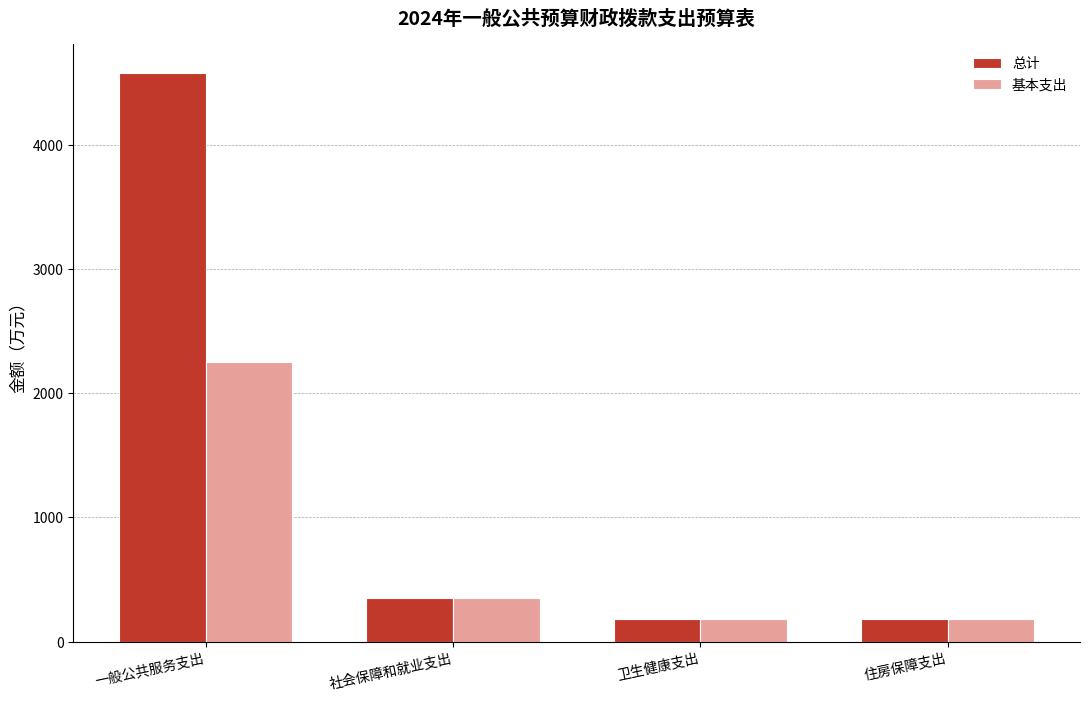

Which series has the widest spread of values?

总计